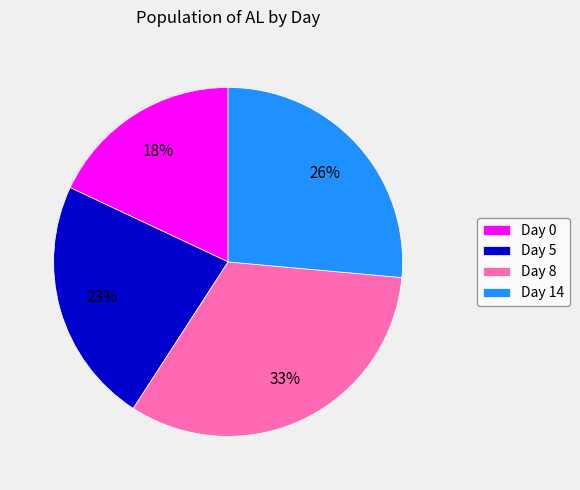

To the nearest percent, what percentage of the pie is Day 8?

33%